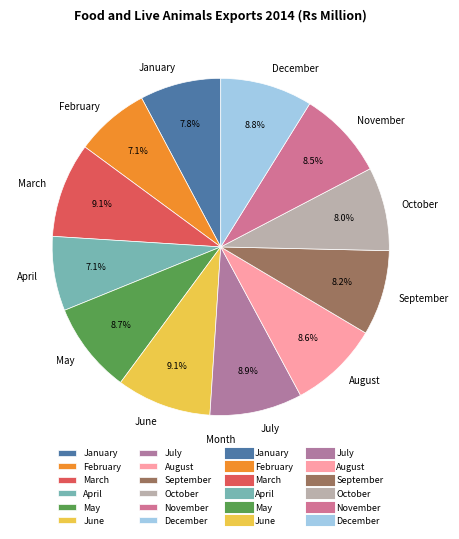

True or false: April accounts for 13% of the total.

False